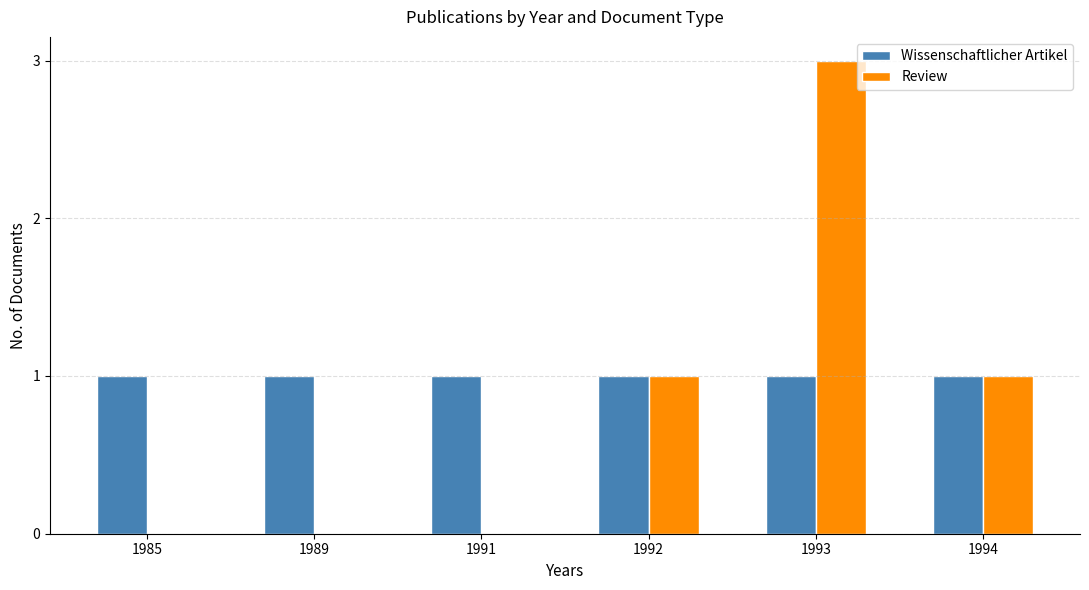

What value does the Wissenschaftlicher Artikel series have at 1989?

1